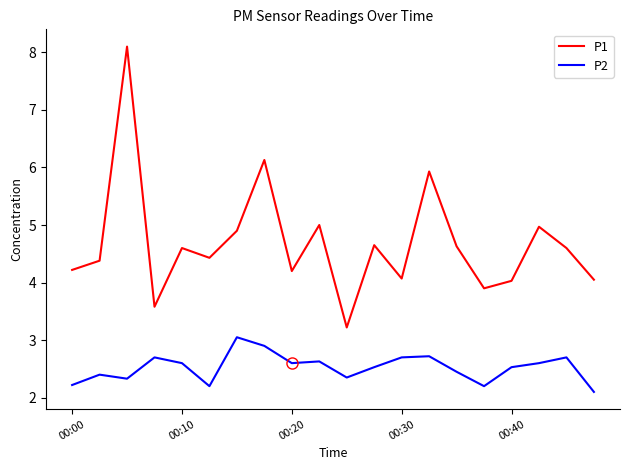

True or false: P1 and P2 intersect in this chart.

False